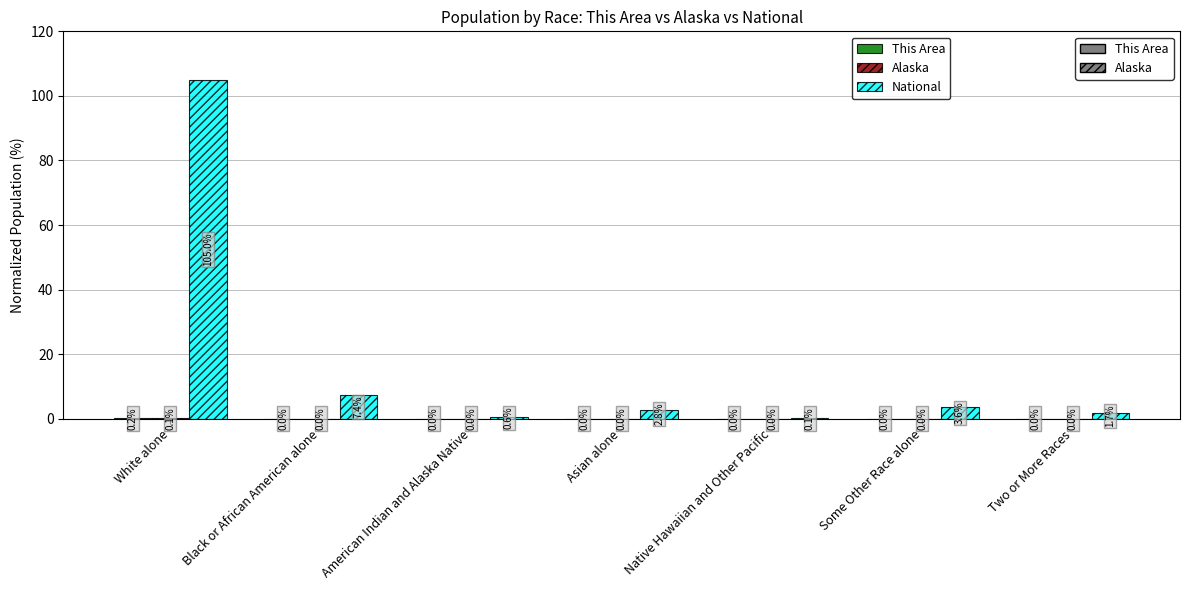

What is the approximate value of National at Some Other Race alone?

3.6